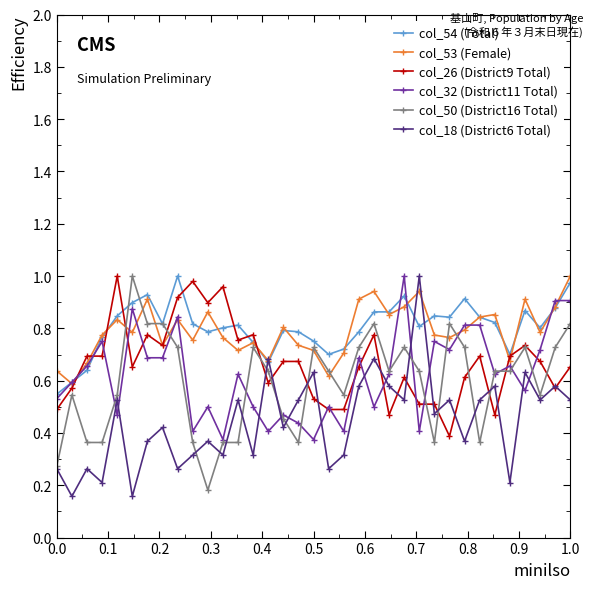

At how many categories does at least one series exceed 0?

35